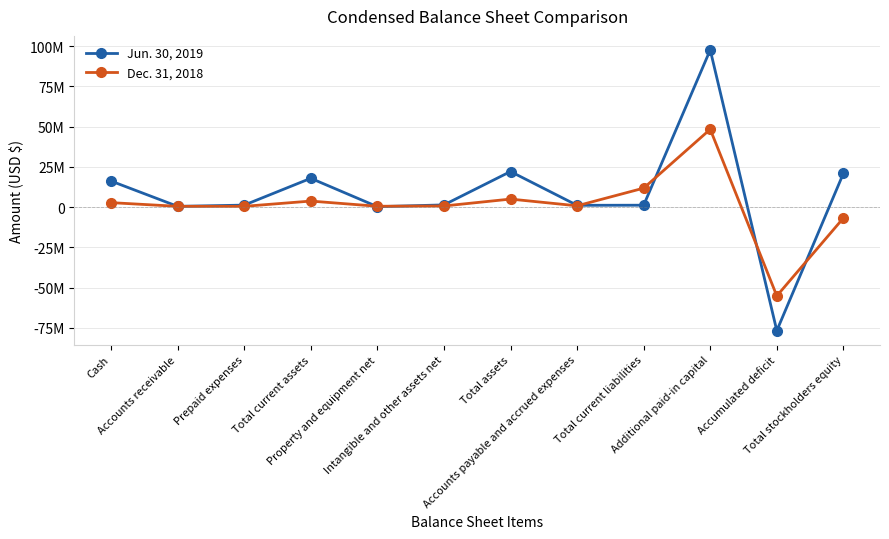

True or false: Jun. 30, 2019 has more than 0 points higher than both neighbors.

True